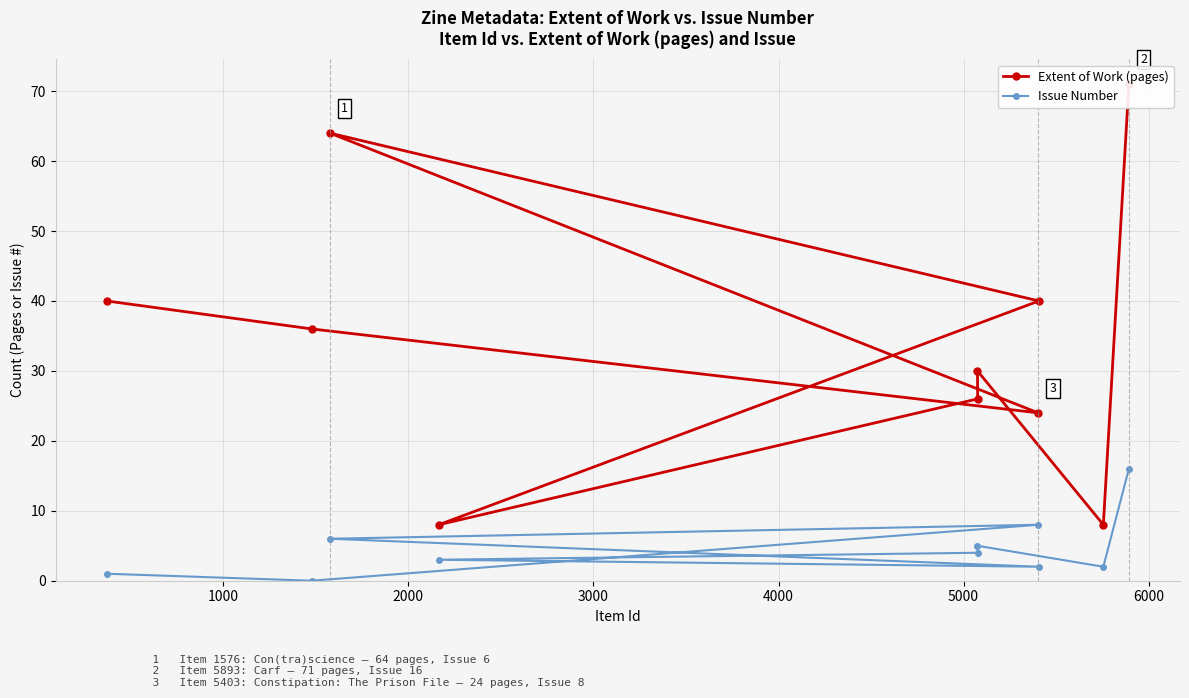

What is the difference between the maximum and minimum values in the Issue Number series?

16